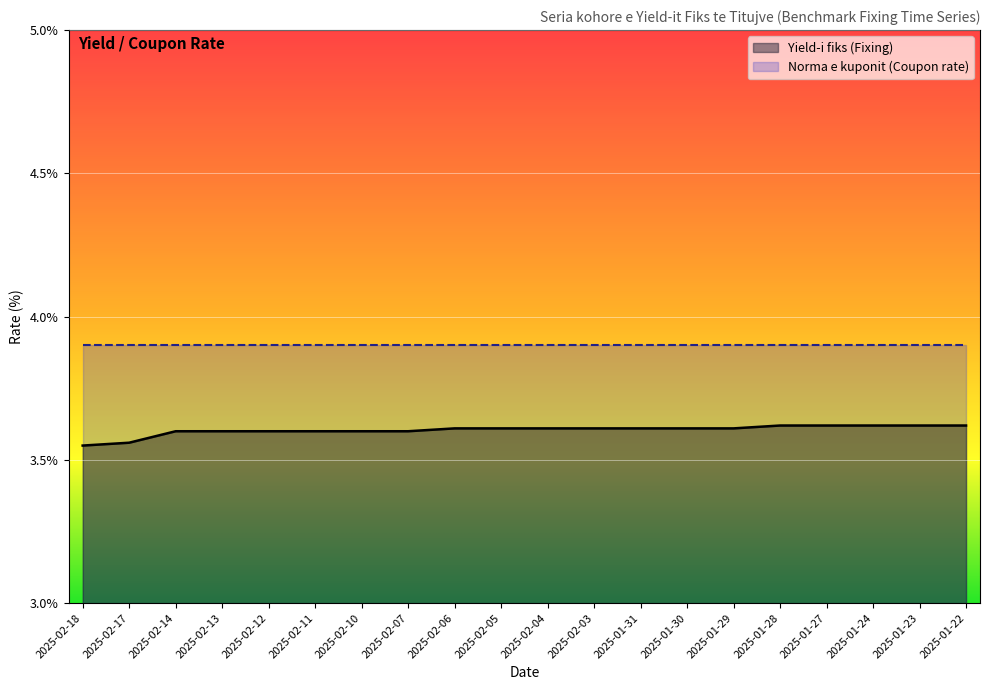

True or false: the data has more than 0 interior local peaks.

False